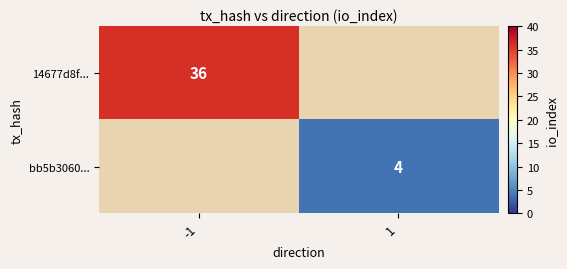

True or false: 14677d8f... has a value of 36 at -1.

True